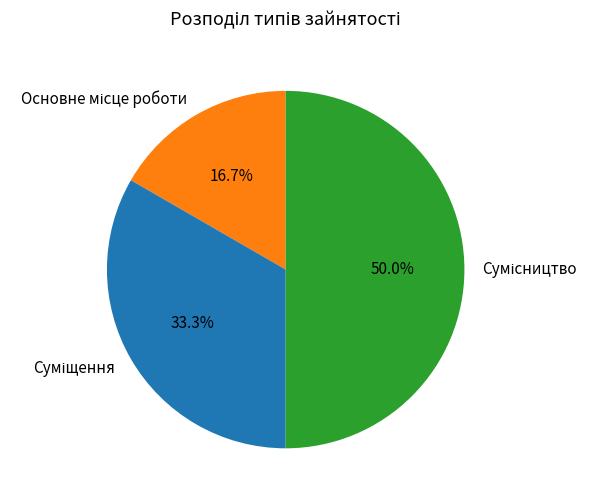

How many slices are in this pie chart?

3